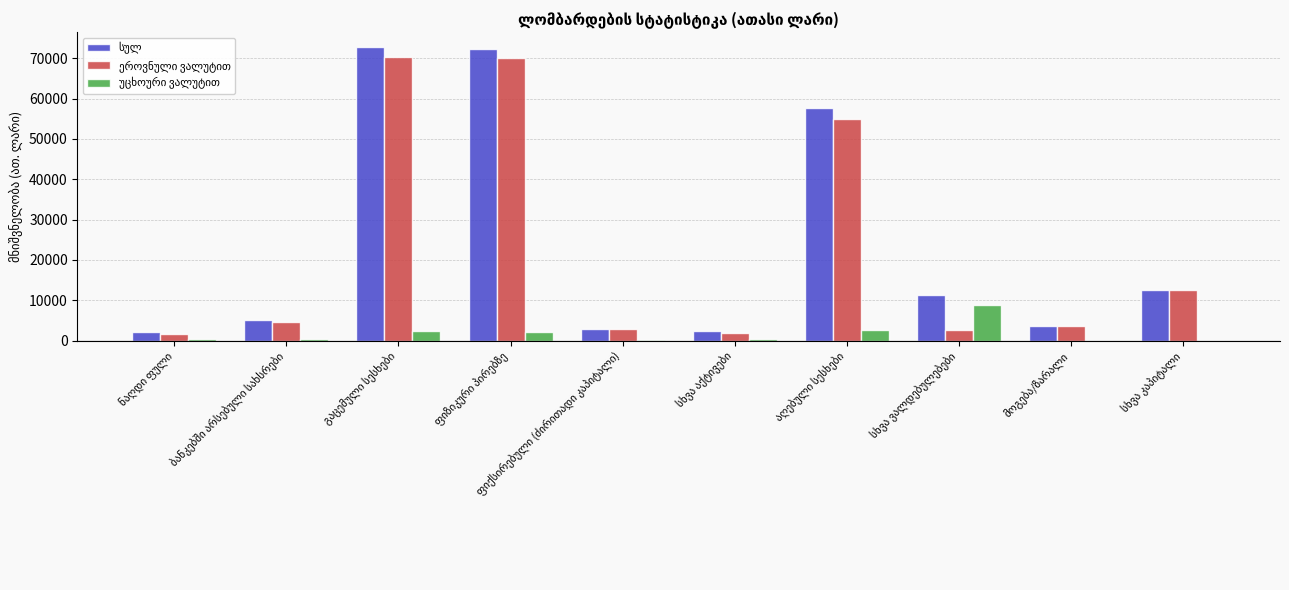

What is the maximum value shown in the chart?

72863.3